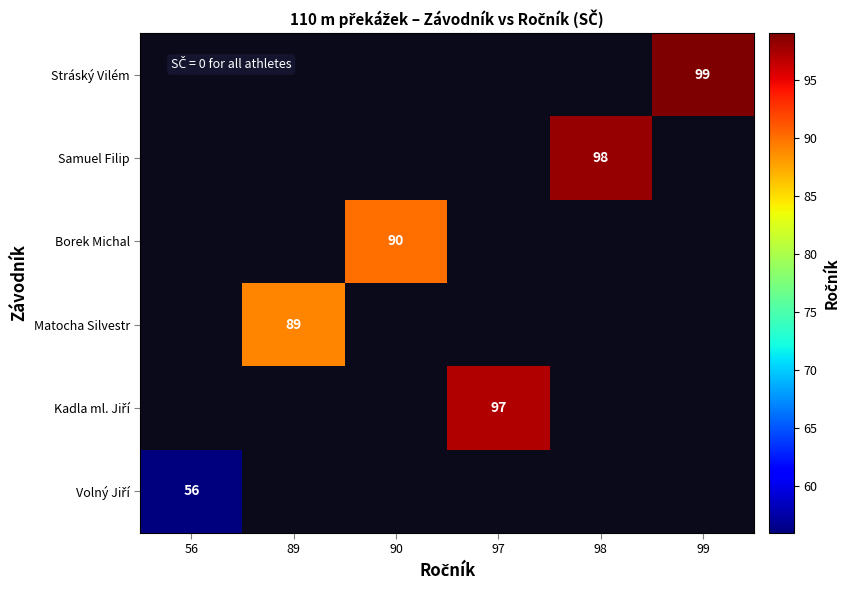

The value of Borek Michal at 90 is 159. True or false?

False